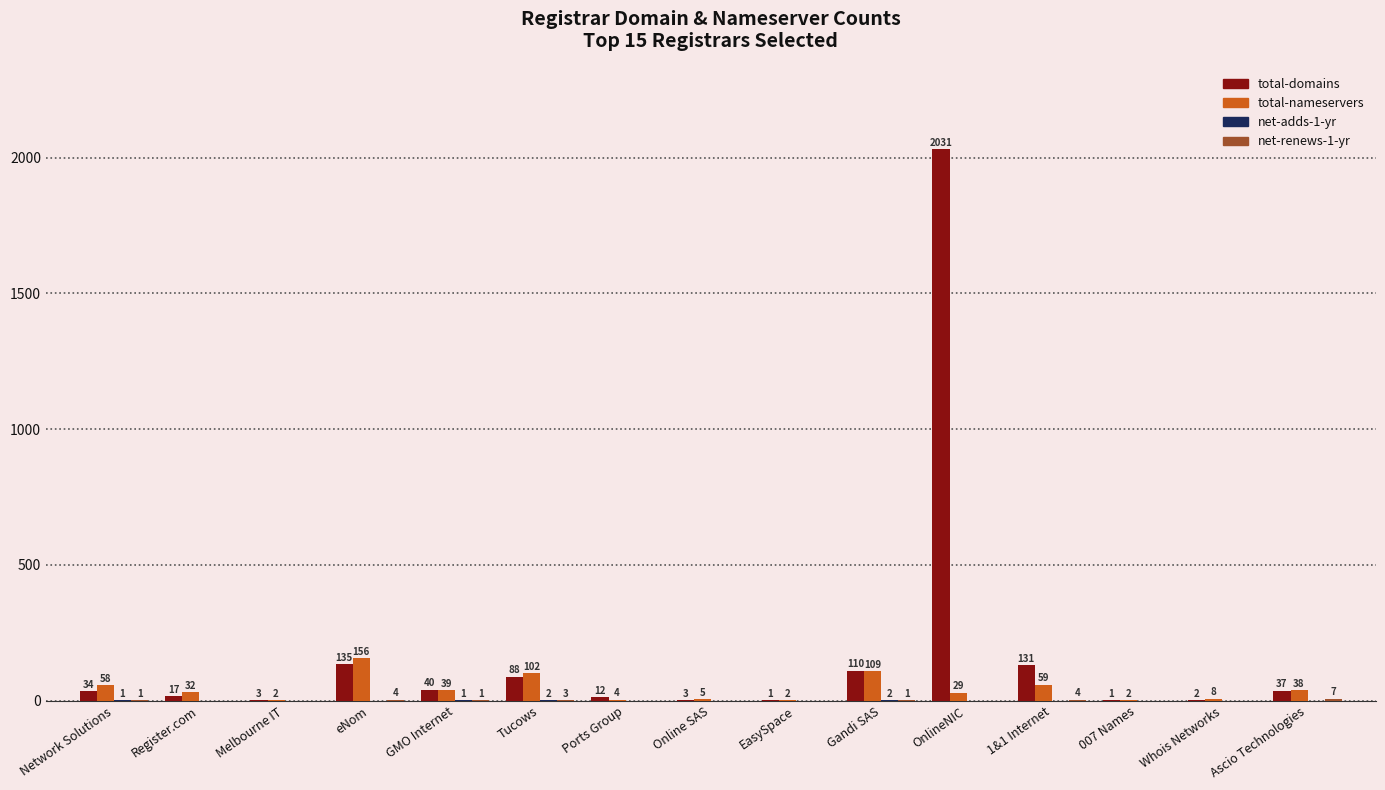

What value does the total-domains series have at OnlineNIC, to the nearest 50?

2050